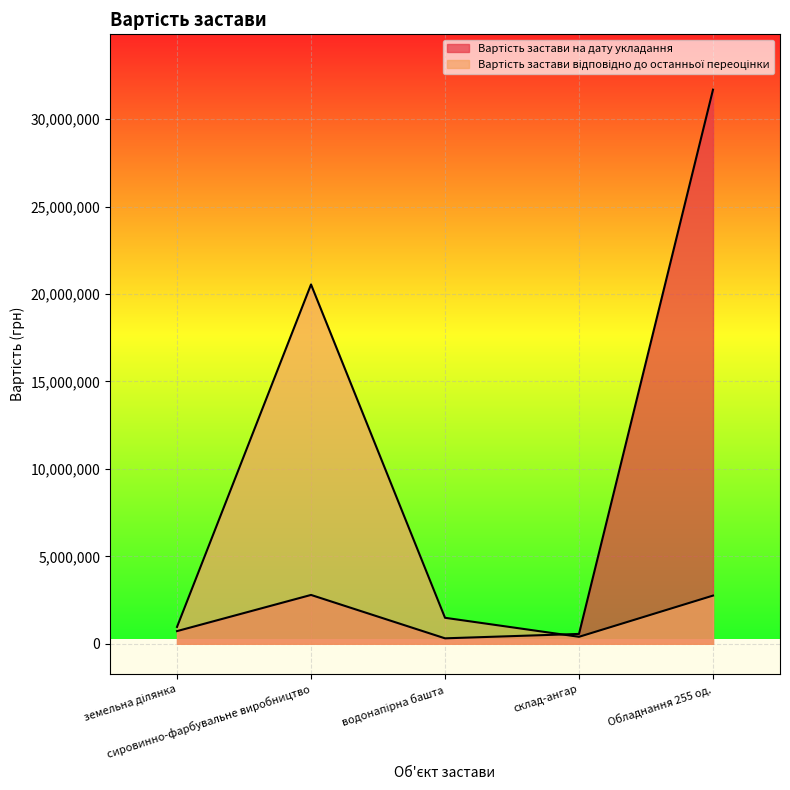

Reading left to right, transcribe all the data shown in this chart.

Вартість застави на дату укладання: 725564.0	2793852.0	312531.0	564073.0	31686290.0
Вартість застави відповідно до останньої переоцінки: 964627.0	20546809.1	1486744.8	399367.1	2755916.0